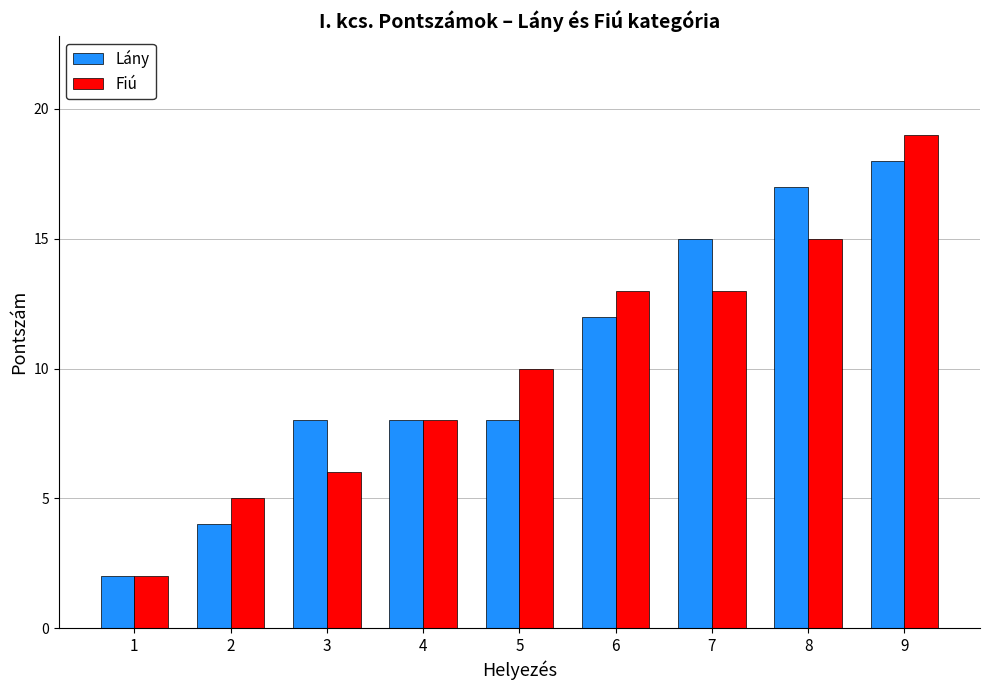

What are all the series names shown in the legend?

Lány, Fiú